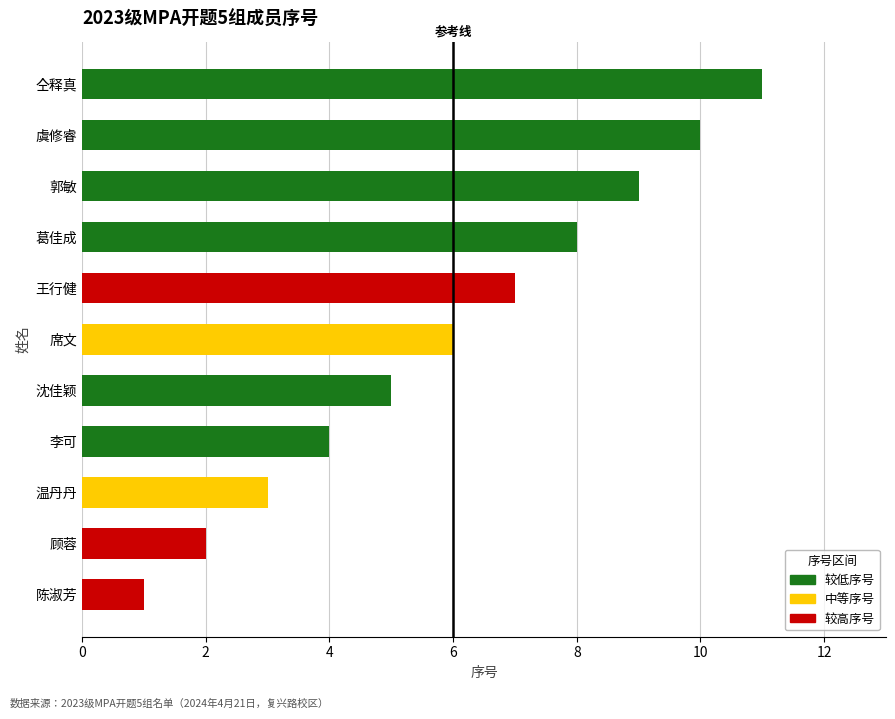

What is the average value?

6